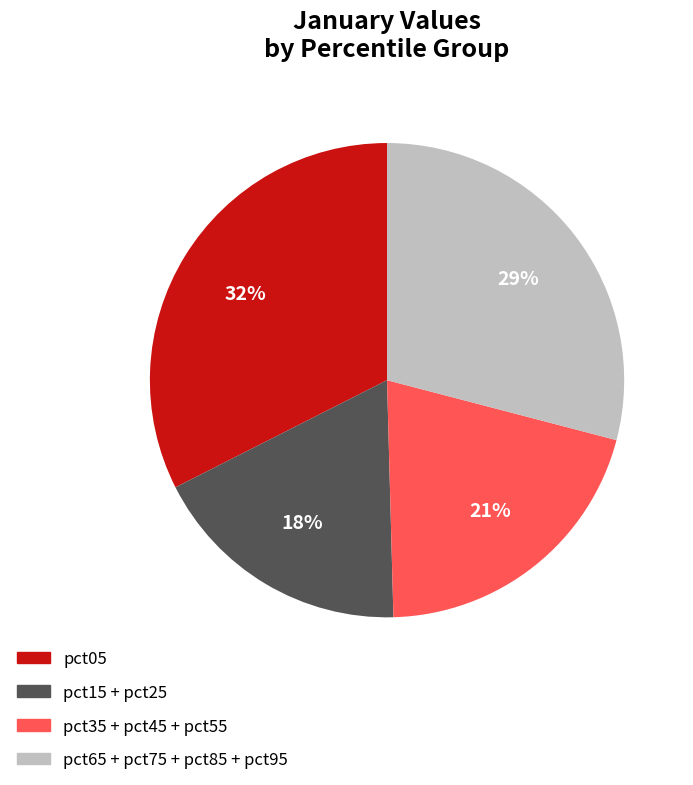

What is the smallest slice in the pie chart?

pct15 + pct25